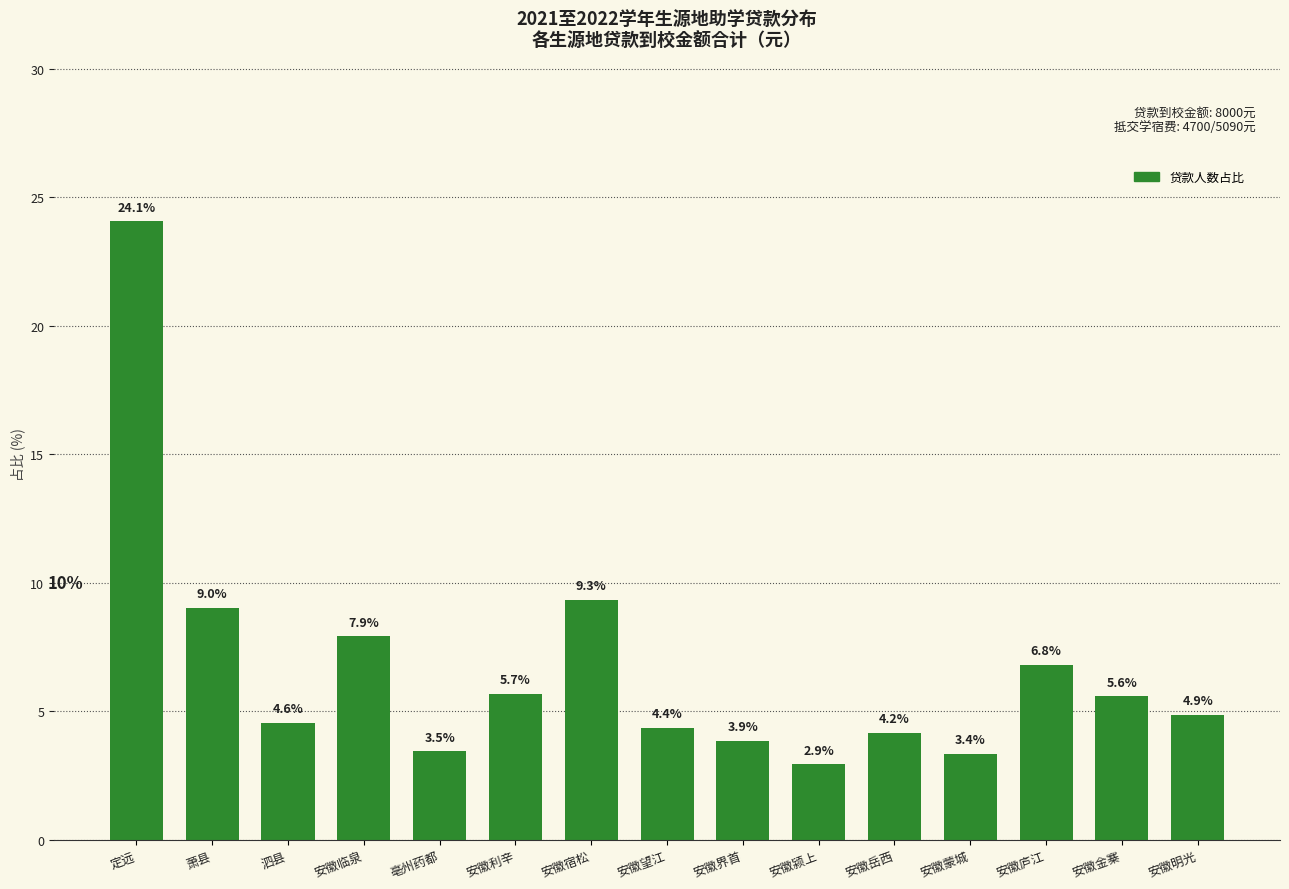

Is it true that the value at 安徽岳西 is 4.2?

True